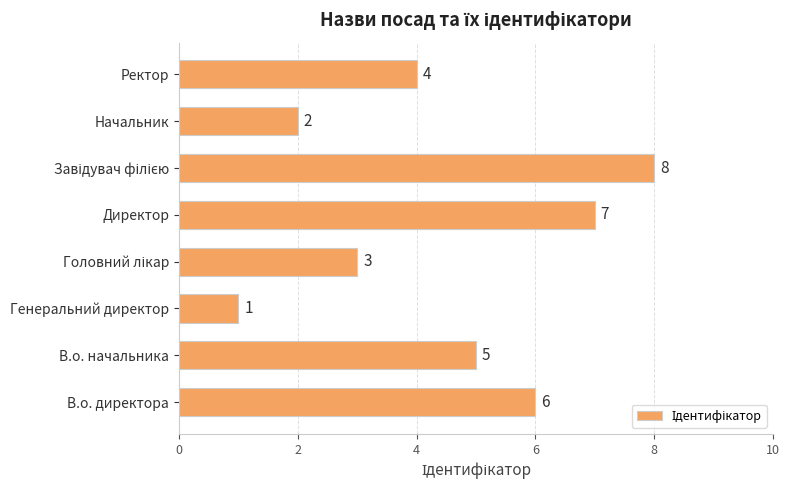

Is it true that the value at Ректор is 7?

False